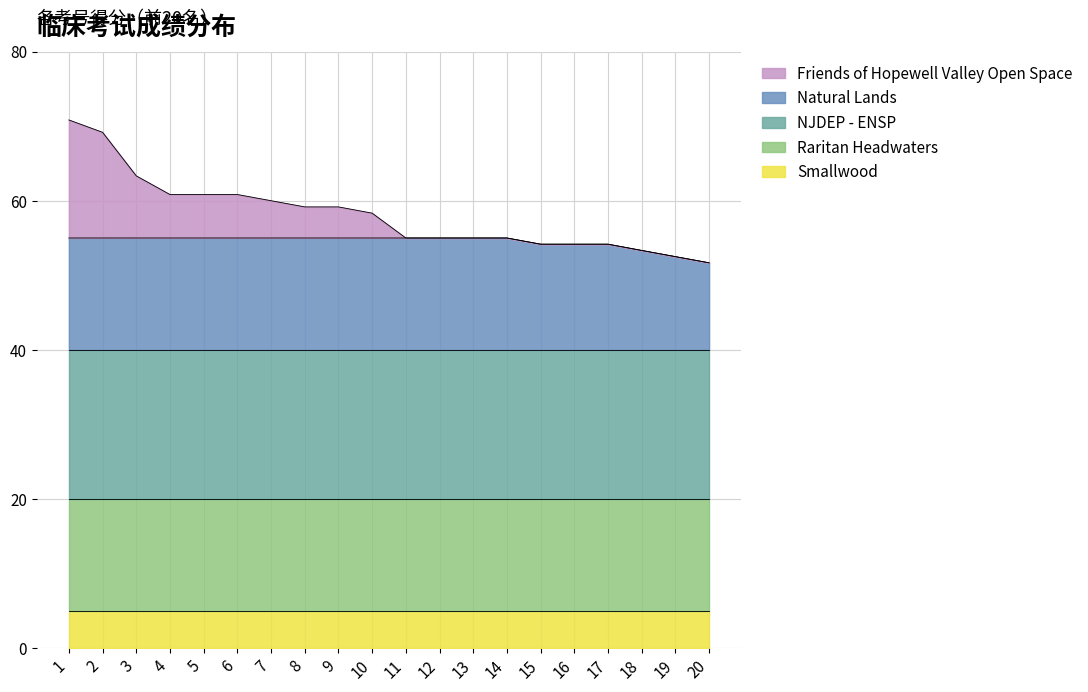

What is the lowest value of the Smallwood series?

5.0